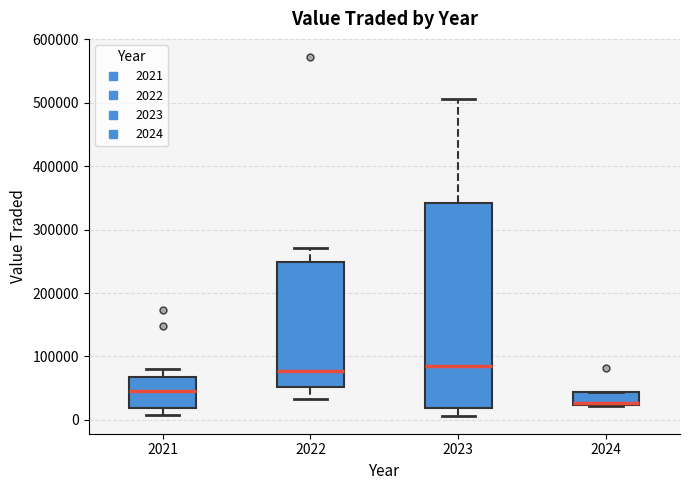

Which box's median line is the lowest?

2024